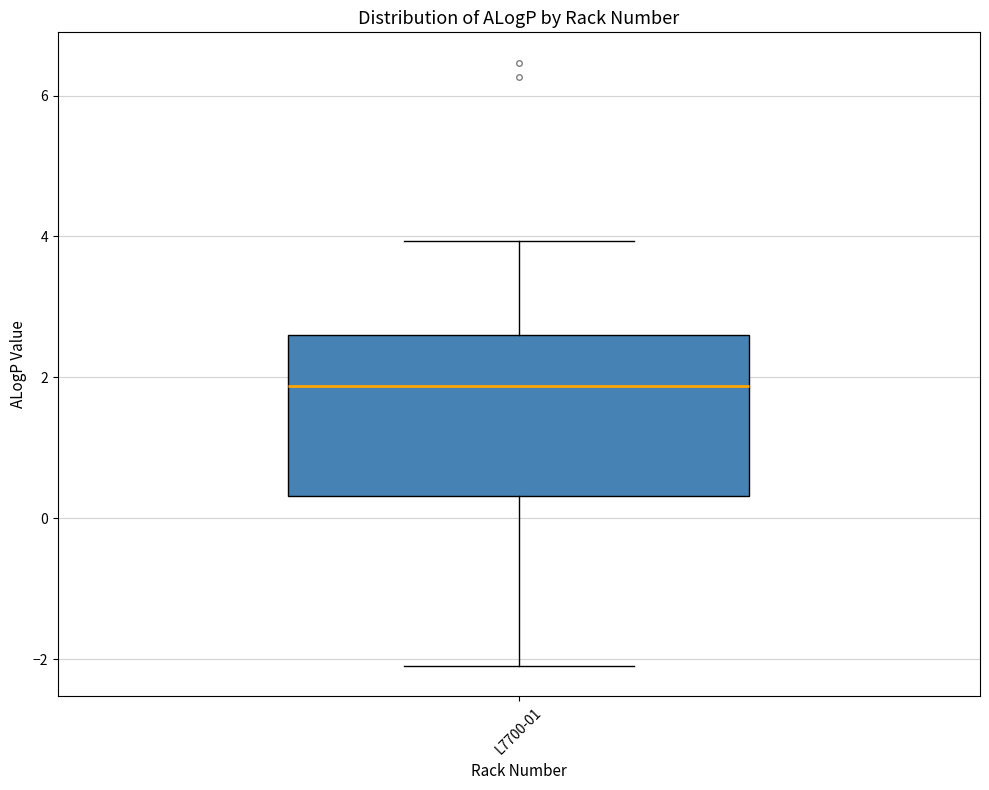

Transcribe this box plot: give where the median line is, the range the box spans, and where the two whiskers end, as read against the y-axis. The values are not printed on the chart, so give them approximately, as read against the axis.

median 1.8, box 0.4 to 2.6, whiskers -2.0 to 4.0